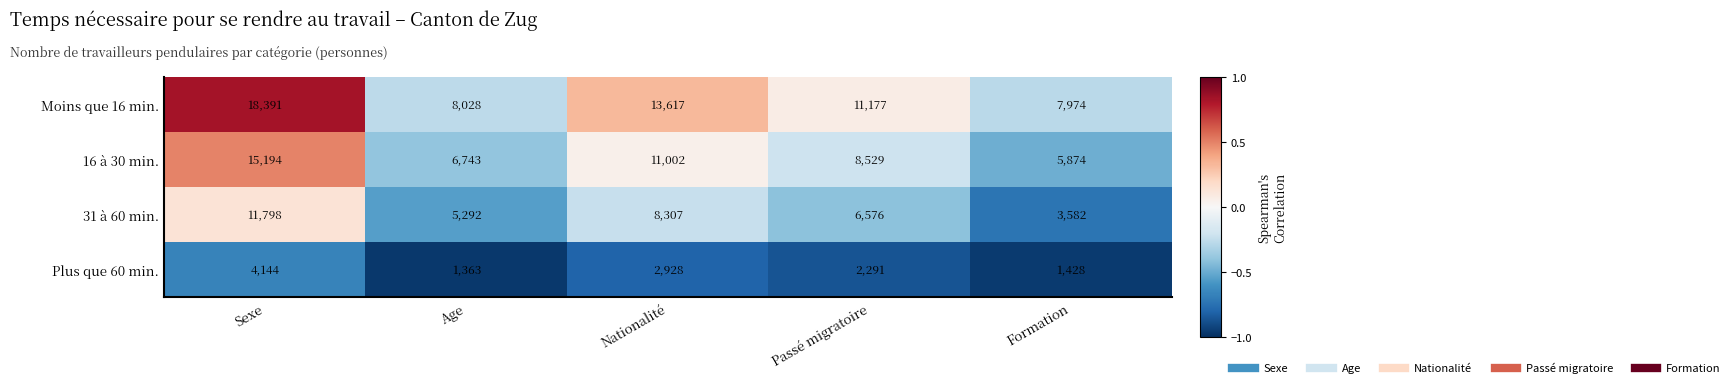

Count the number of data series in this chart.

4